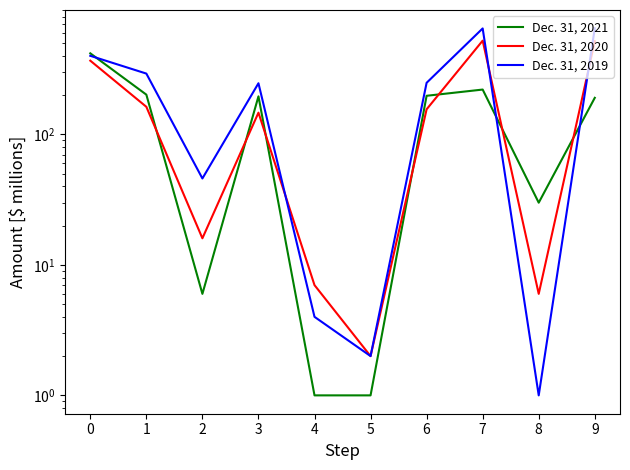

At how many categories does at least one series exceed 489?

2